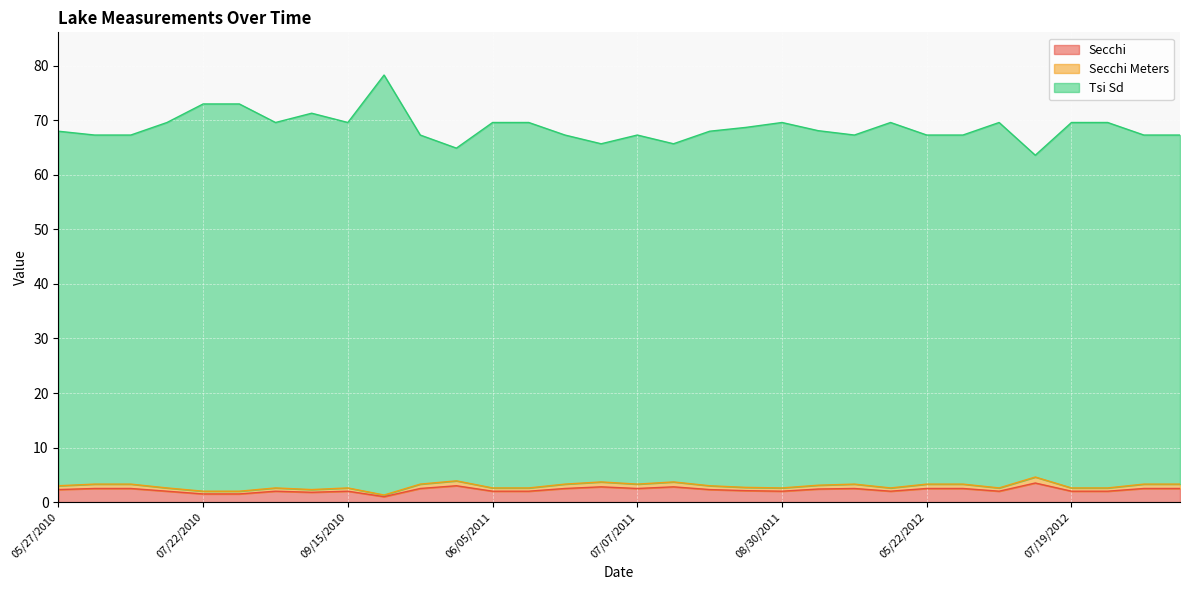

What is the approximate value of Secchi Meters at 06/21/2011?

2.6